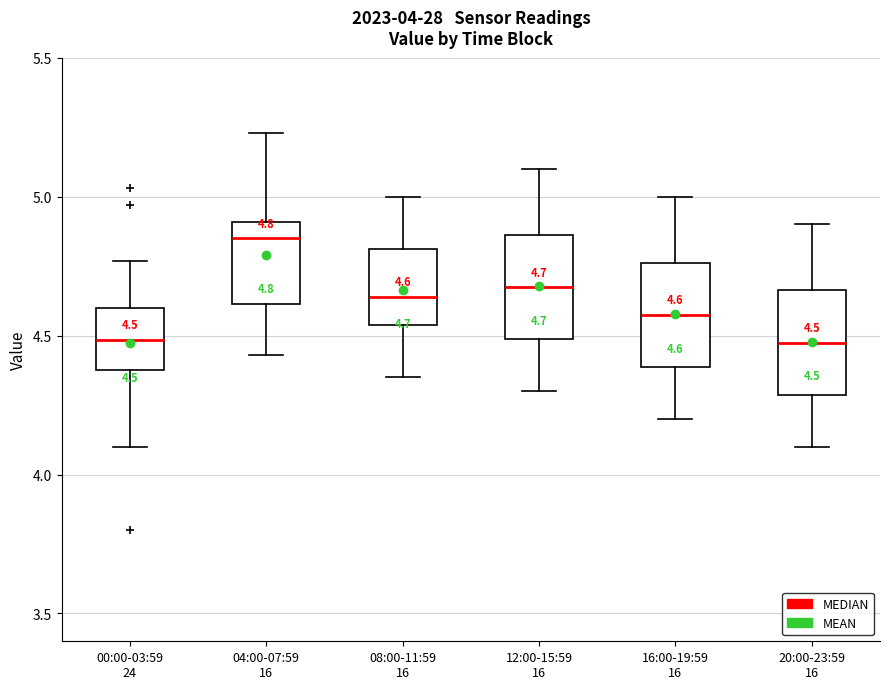

Which box has the highest median line?

04:00-07:59 16